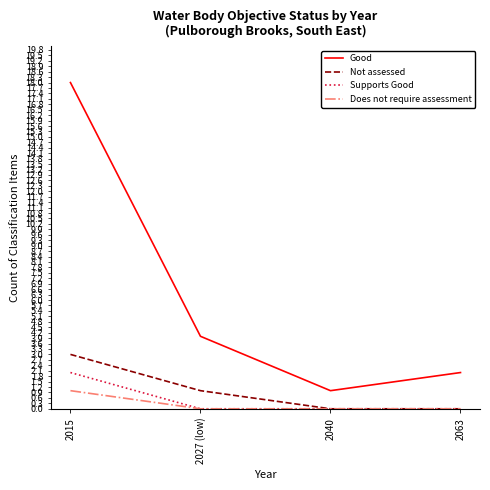

Reading right to left, what are all the values shown in this chart?

Good: 2063=2	2040=1	2027 (low)=4	2015=18
Not assessed: 2063=0	2040=0	2027 (low)=1	2015=3
Supports Good: 2063=0	2040=0	2027 (low)=0	2015=2
Does not require assessment: 2063=0	2040=0	2027 (low)=0	2015=1